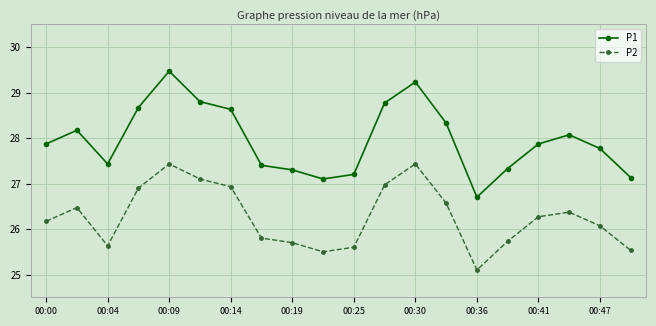

What is the value of the P1 point at the 17th from the left?

27.9